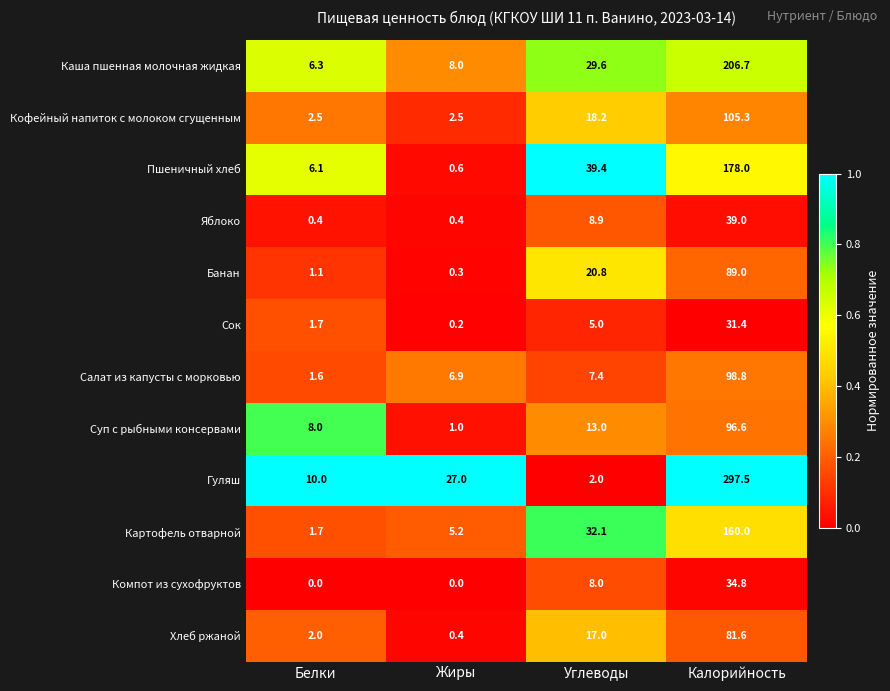

List the series in order of their peak value, highest first.

Гуляш, Каша пшенная молочная жидкая, Пшеничный хлеб, Картофель отварной, Кофейный напиток с молоком сгущенным, Салат из капусты с морковью, Суп с рыбными консервами, Банан, Хлеб ржаной, Яблоко, Компот из сухофруктов, Сок